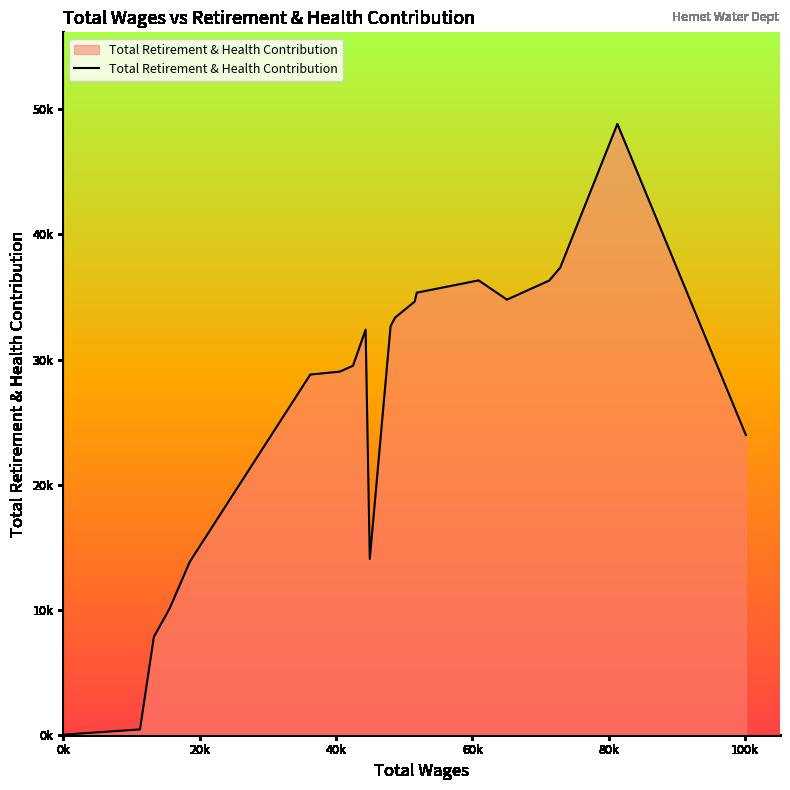

True or false: the data shows 49449 at 12.

False